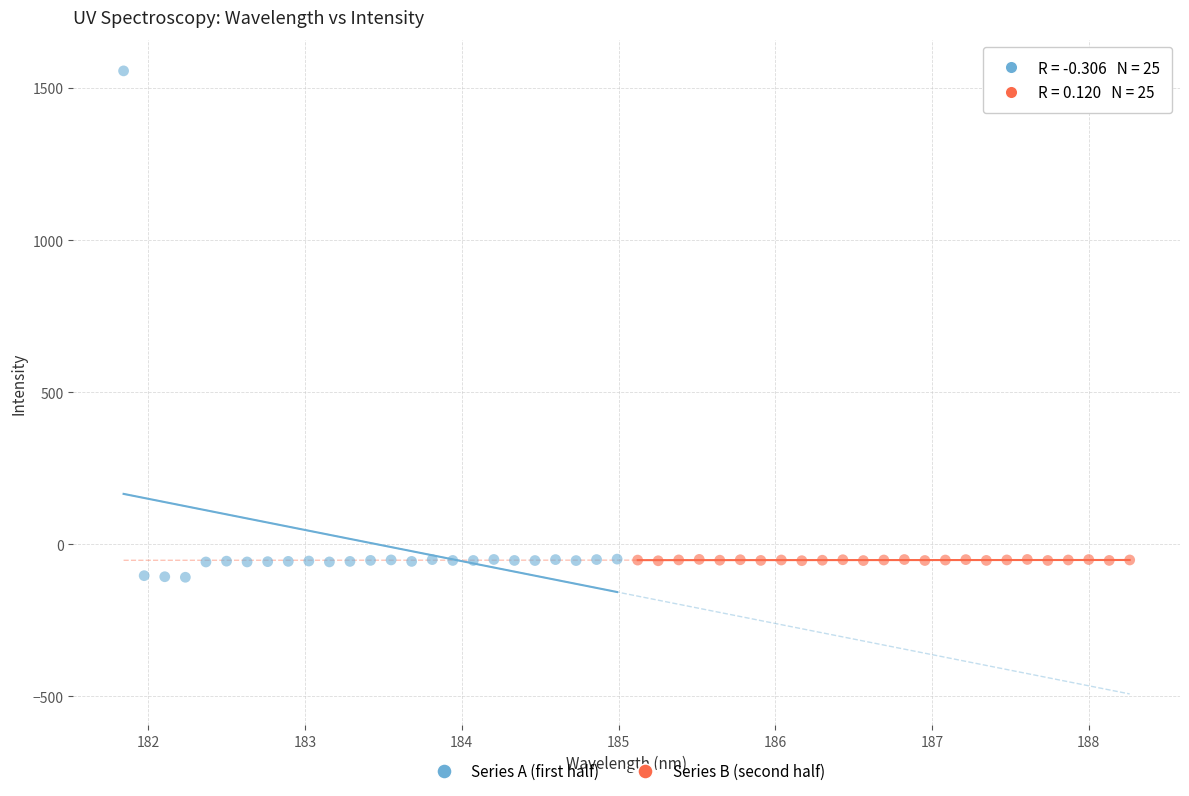

What are all the series names shown in the legend?

Series A (first half), Series B (second half)